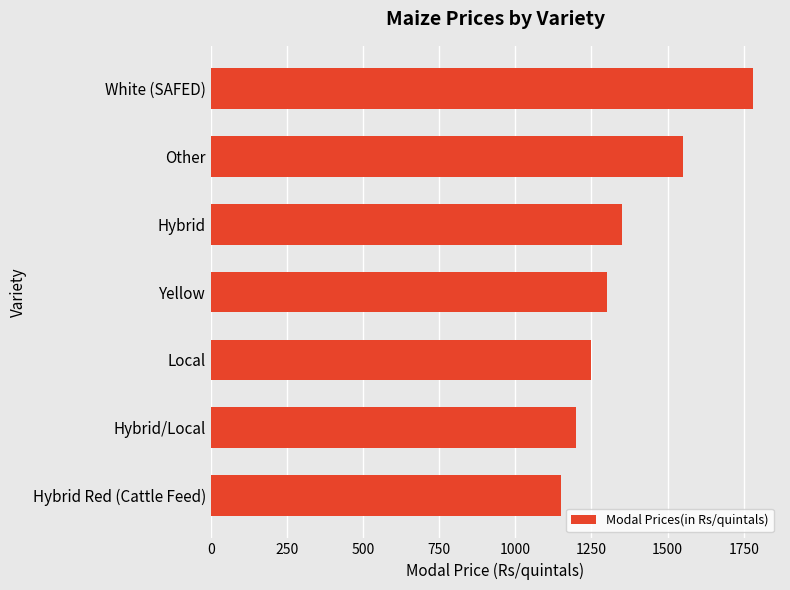

Reading top to bottom, transcribe all the data shown in this chart.

1780	1550	1350	1300	1250	1200	1150